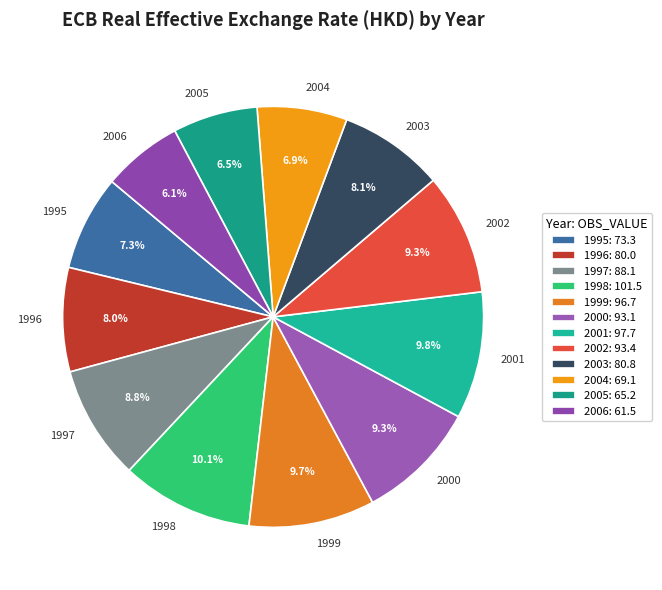

What percentage do 1999 and 2002 together represent?

19.0%